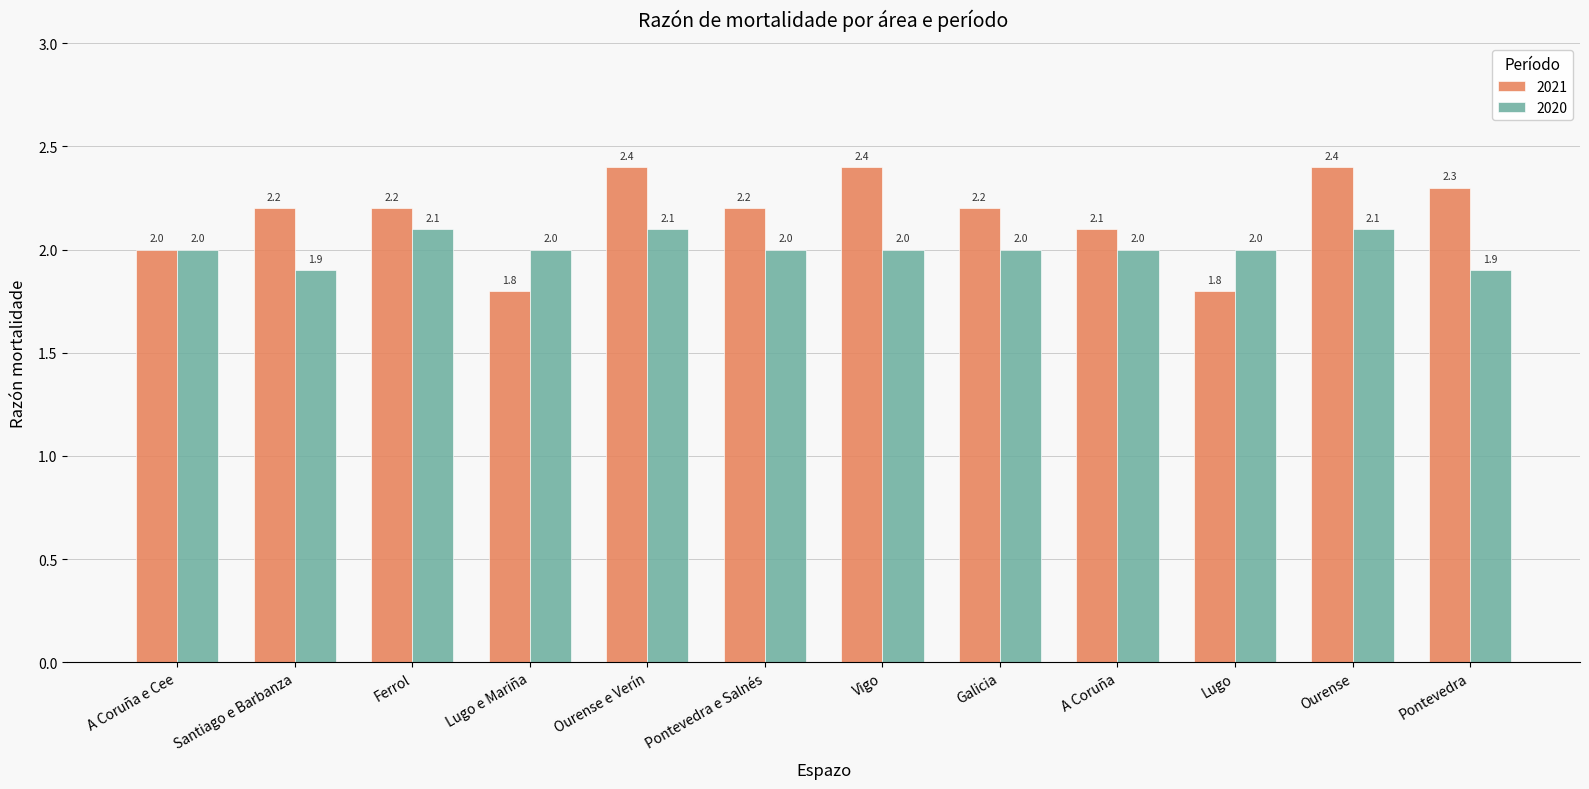

What is the label of the 3rd bar from the right?

Lugo